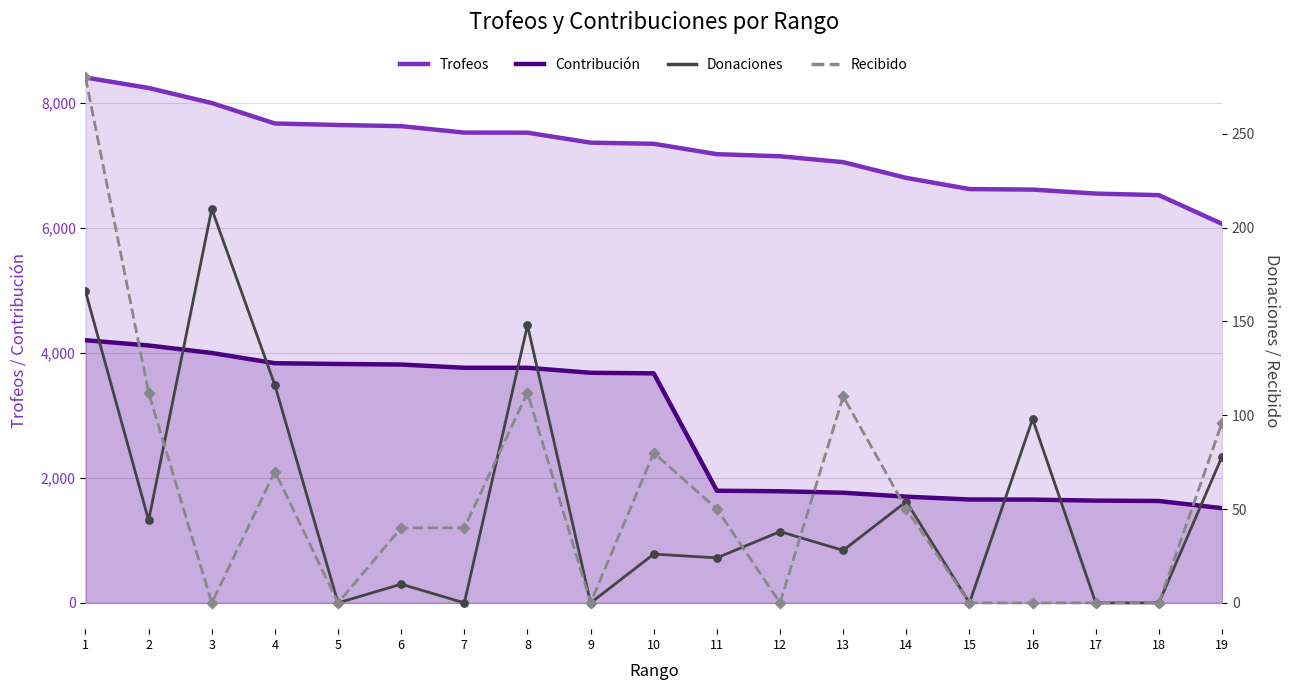

Which series reaches the minimum Y coordinate?

Donaciones